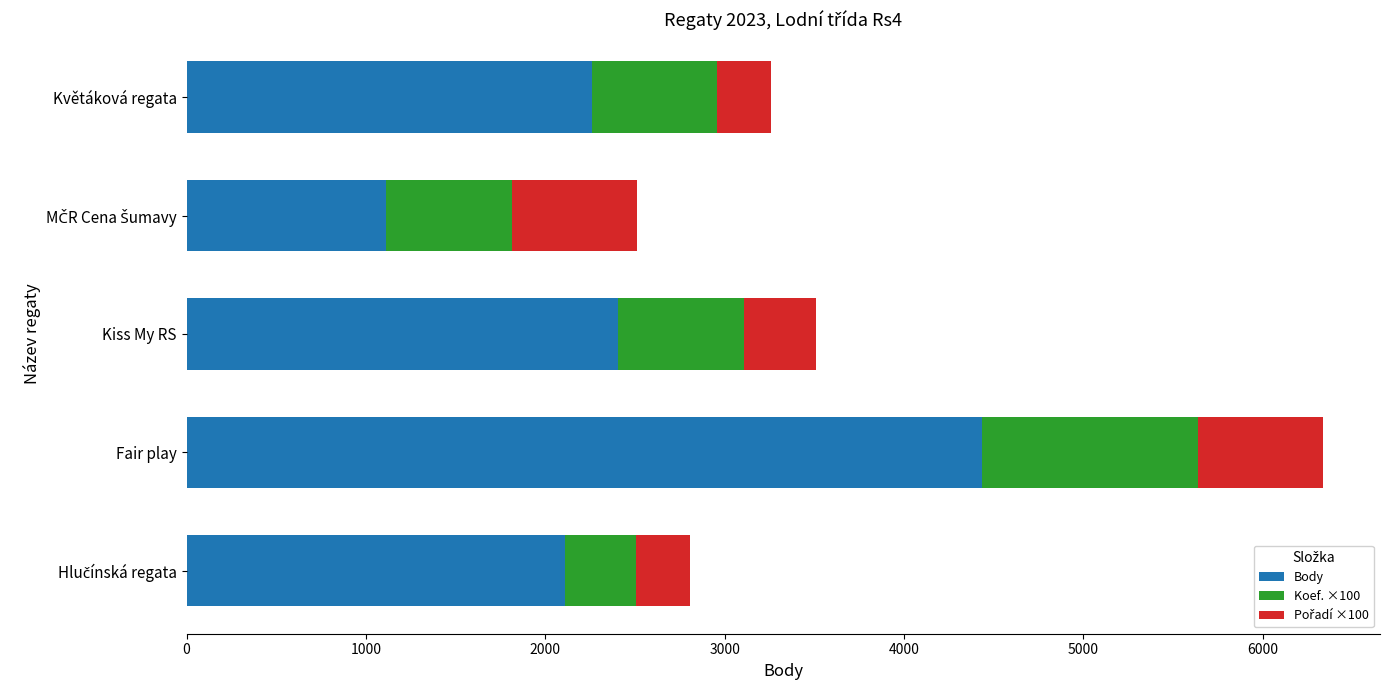

At which category is the sum across all series the highest?

Fair play